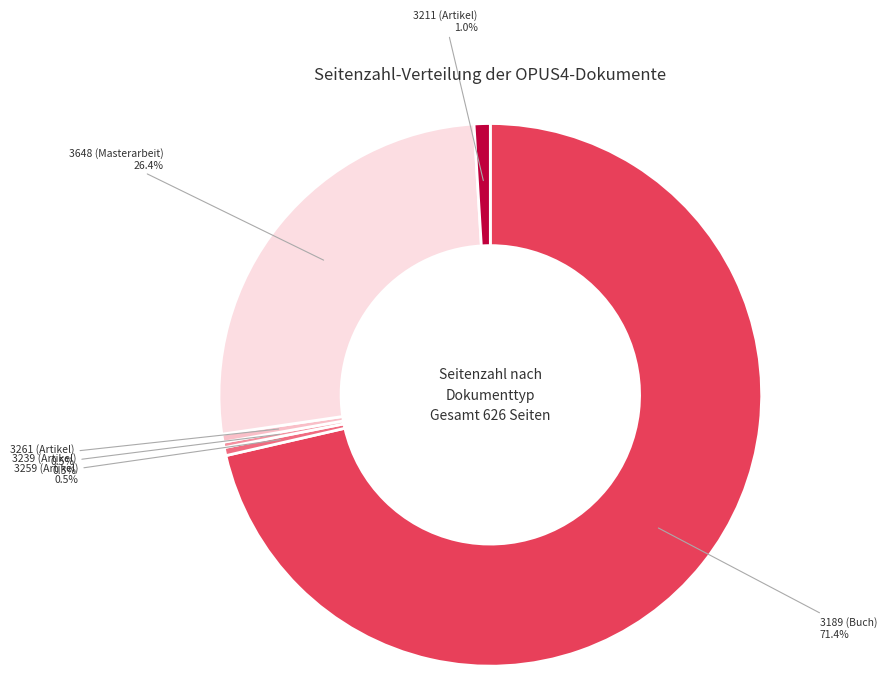

Count the number of slices in the pie.

6